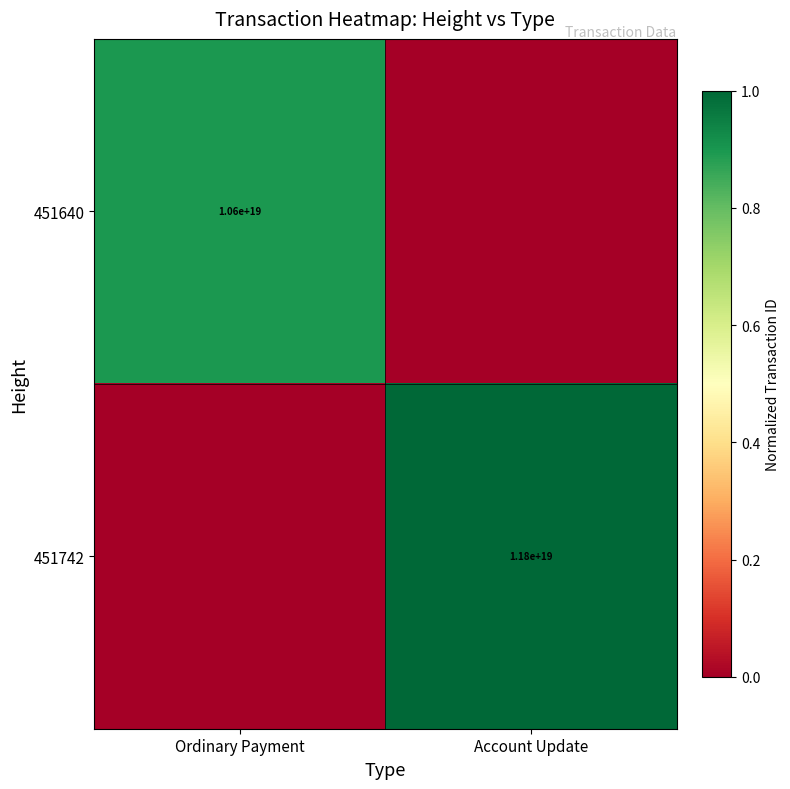

What is the total value across all series at Account Update?

1.0